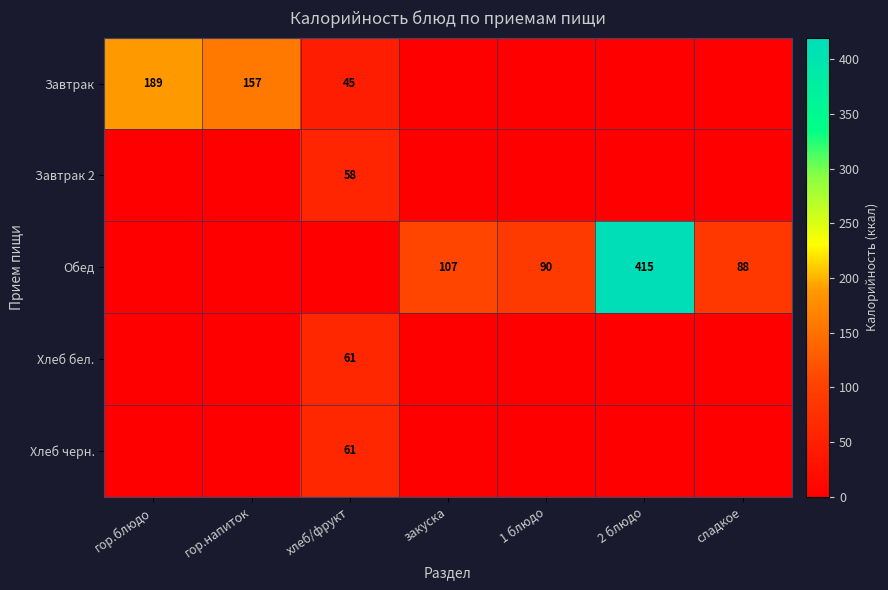

Between гор.блюдо and гор.напиток, which is larger?

гор.блюдо